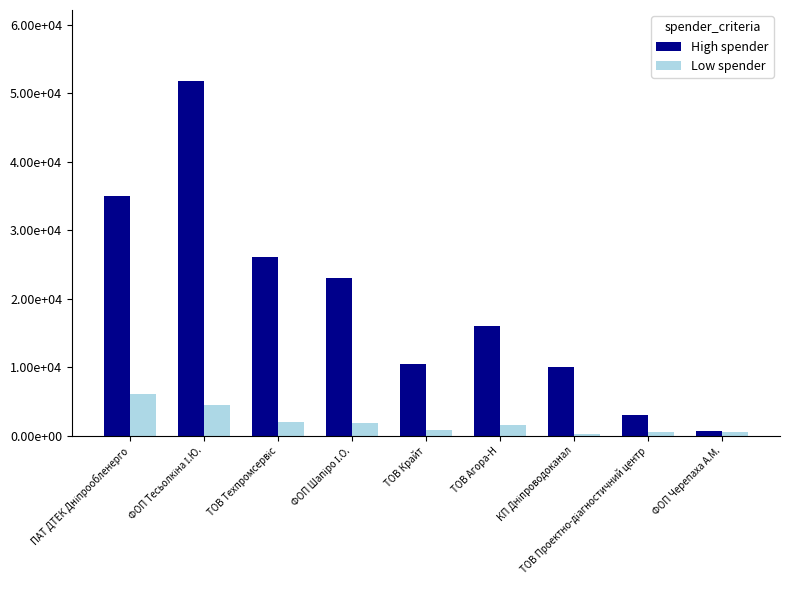

What are all the series names shown in the legend?

High spender, Low spender